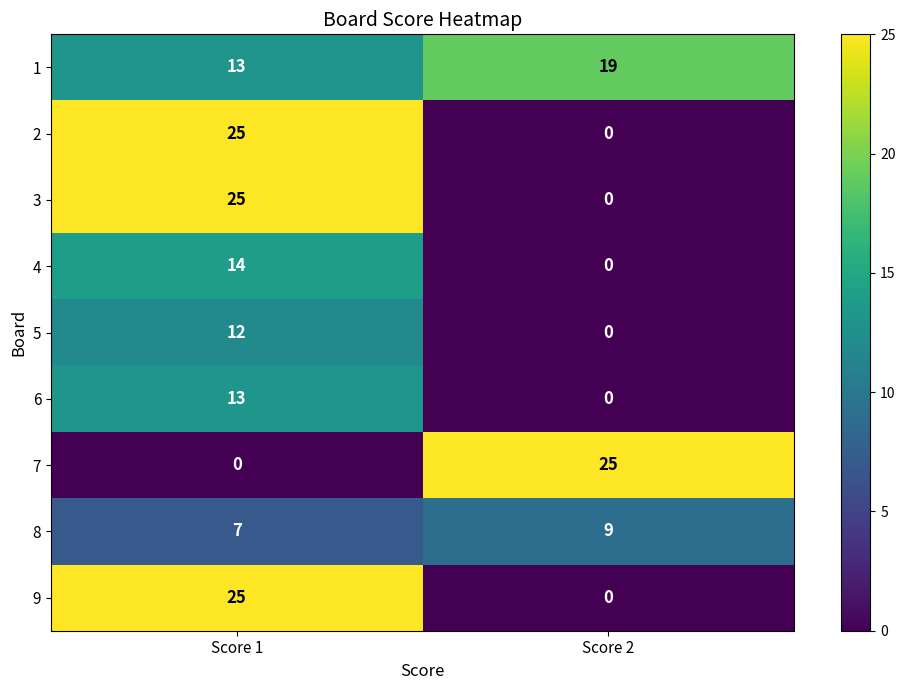

How many categories are shown in the chart?

2